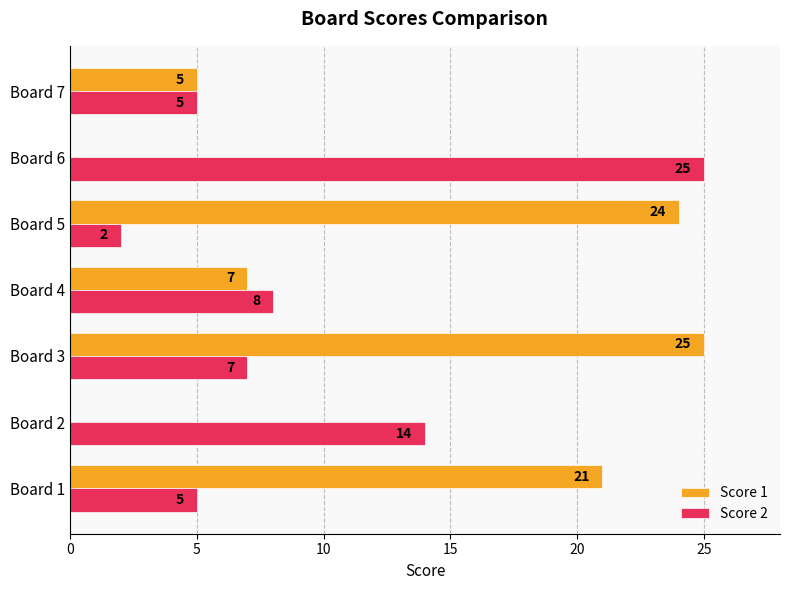

What is the sum of the Score 1 values at Board 2 and Board 4?

7